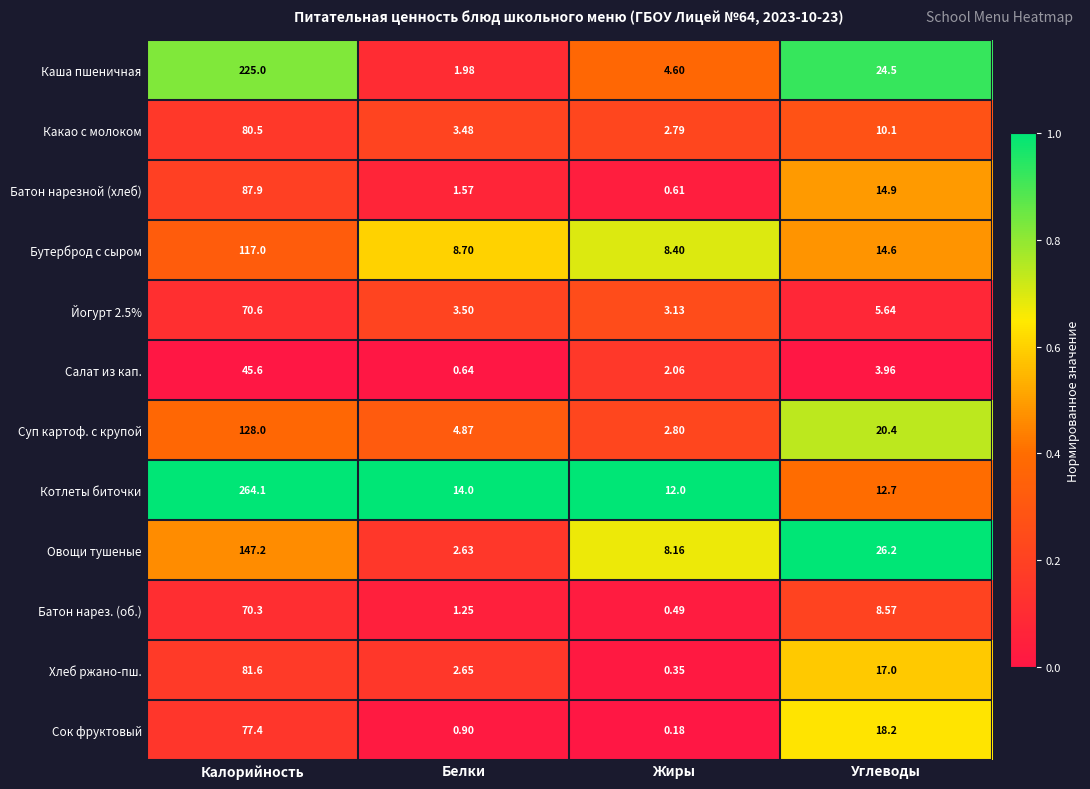

What is the total value across all series at Жиры?

45.6